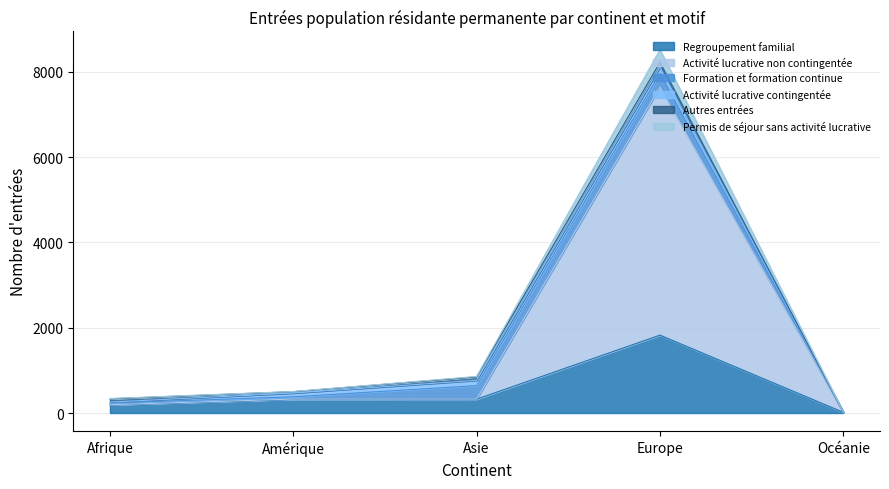

How many lines are shown in the chart?

6